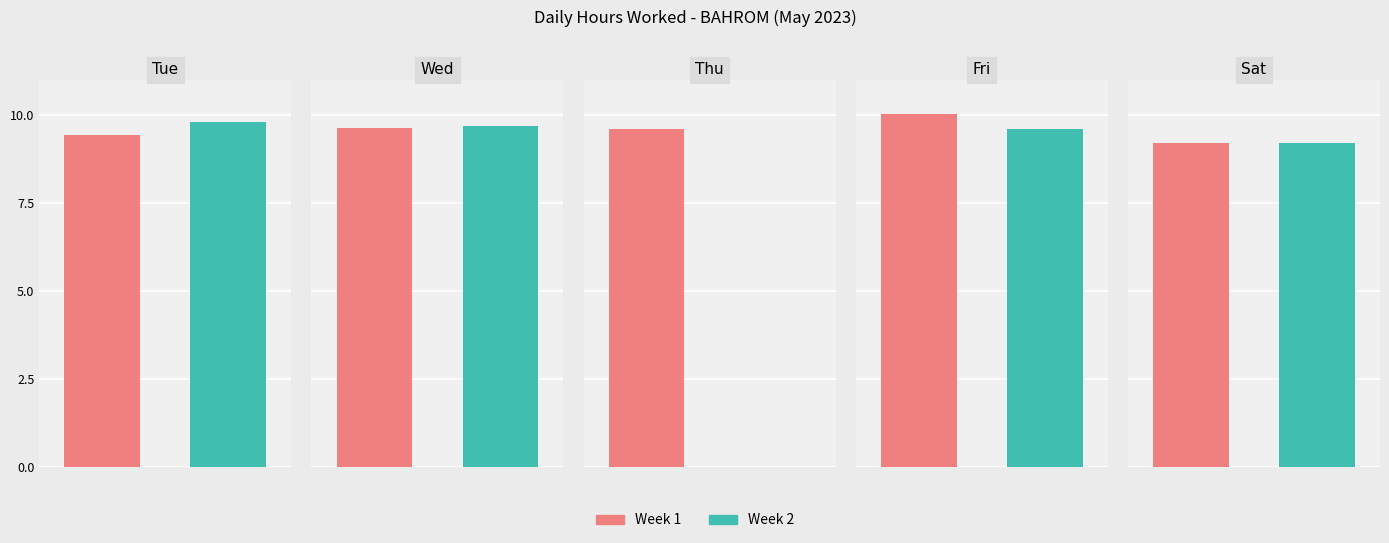

What is the value of the Week 2 bar at the 4th from the left?

9.6